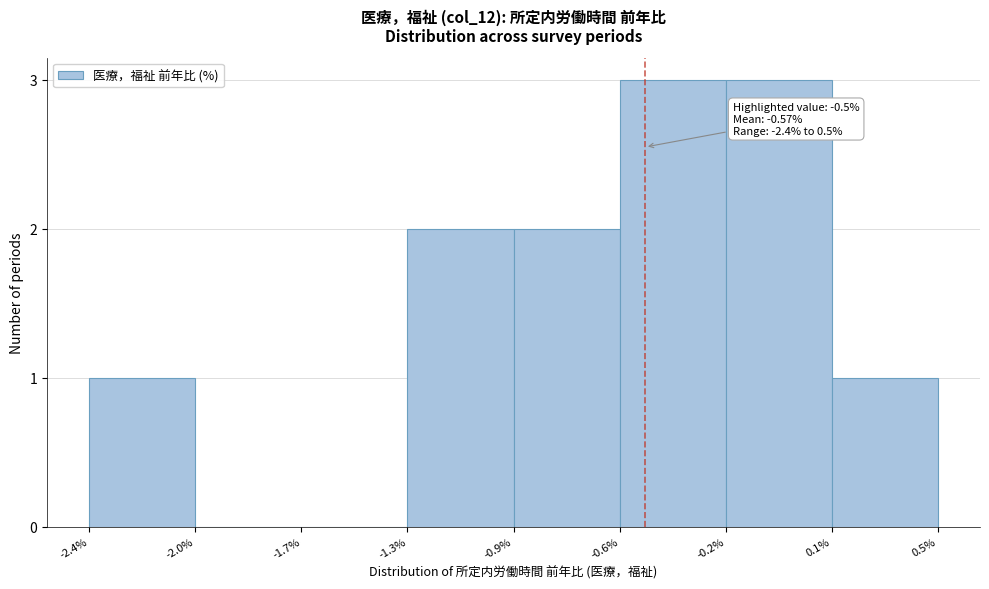

Reading left to right, extract all data points from this chart.

-2.4%=1	-2.0%=0	-1.7%=0	-1.3%=2	-0.9%=2	-0.6%=3	-0.2%=3	0.1%=1